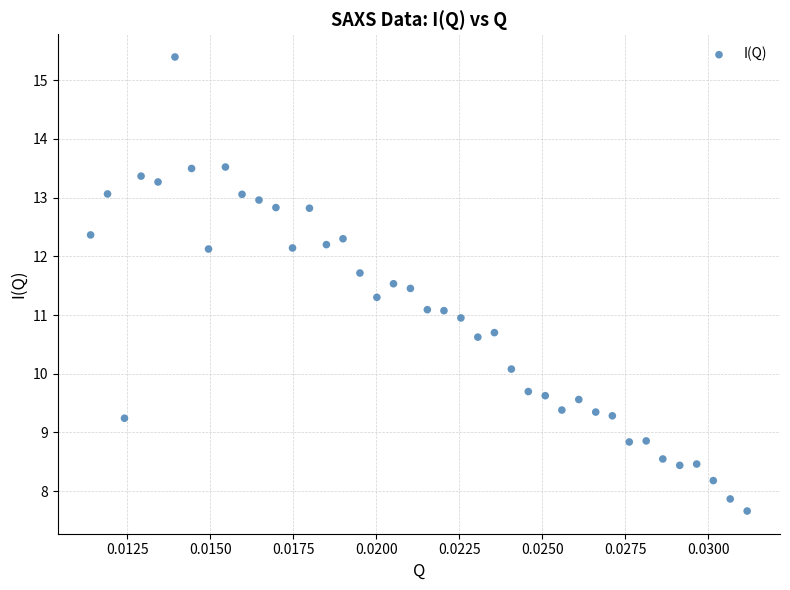

What is the range of Y values (max minus min)?

7.7